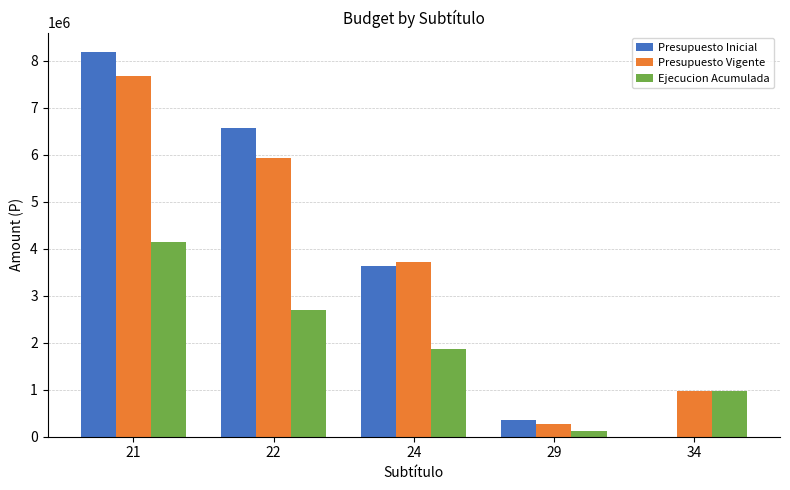

How many series are shown in this chart?

3